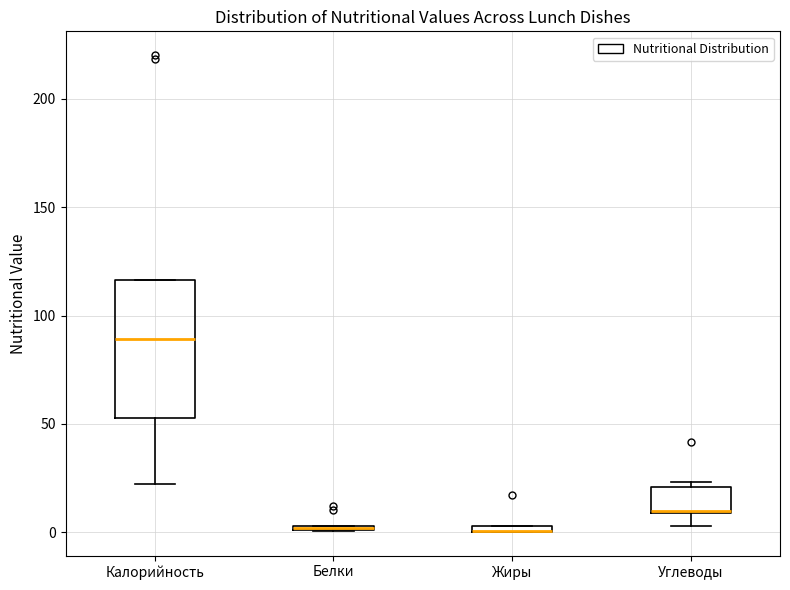

Comparing the boxes themselves (not the whiskers), which one is the tallest?

Калорийность